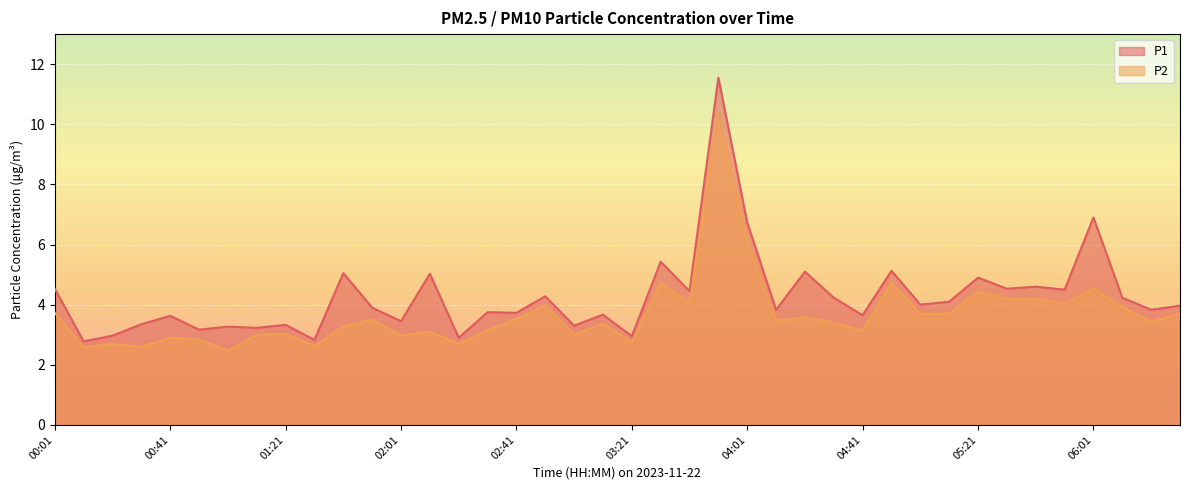

What is the difference between the maximum and minimum values in the P1 series?

8.8